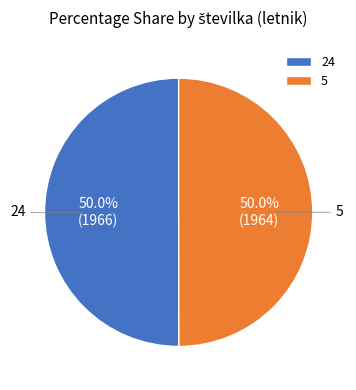

Is the sum of 5 and 24 greater than half?

Yes